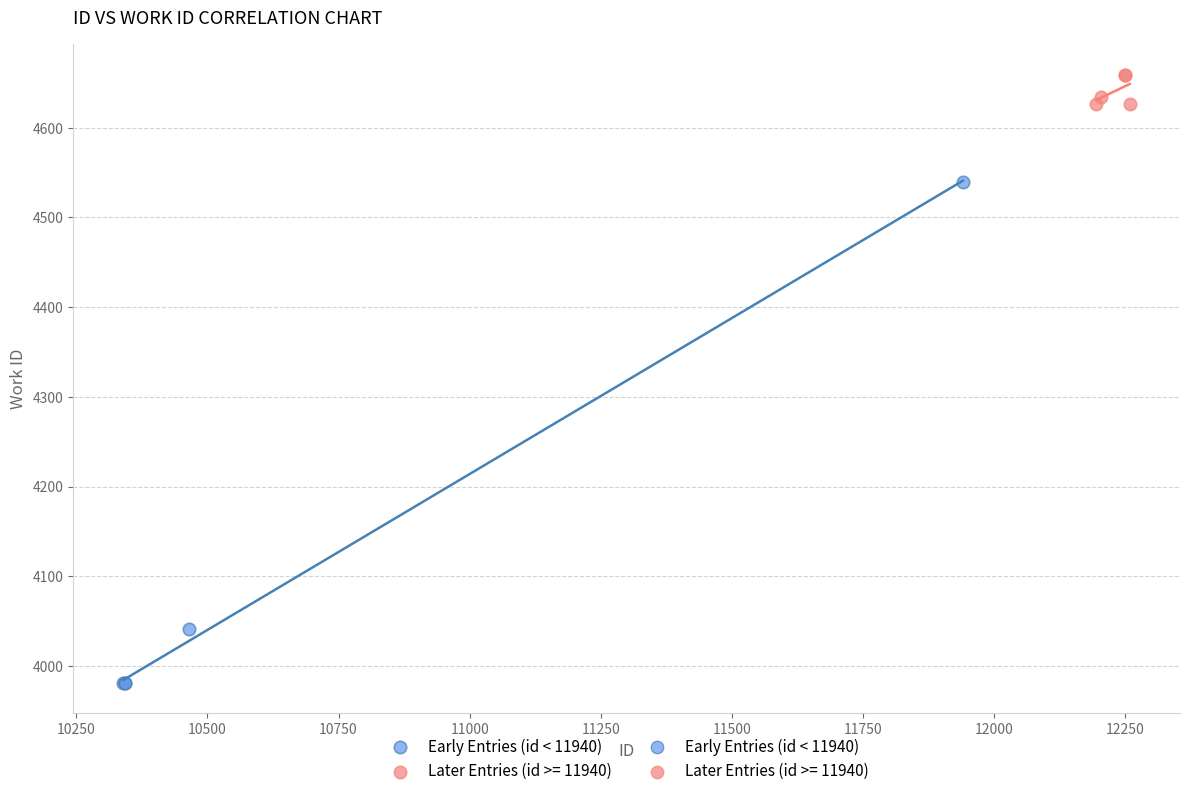

Which series reaches the minimum Y coordinate?

Early Entries (id < 11940)